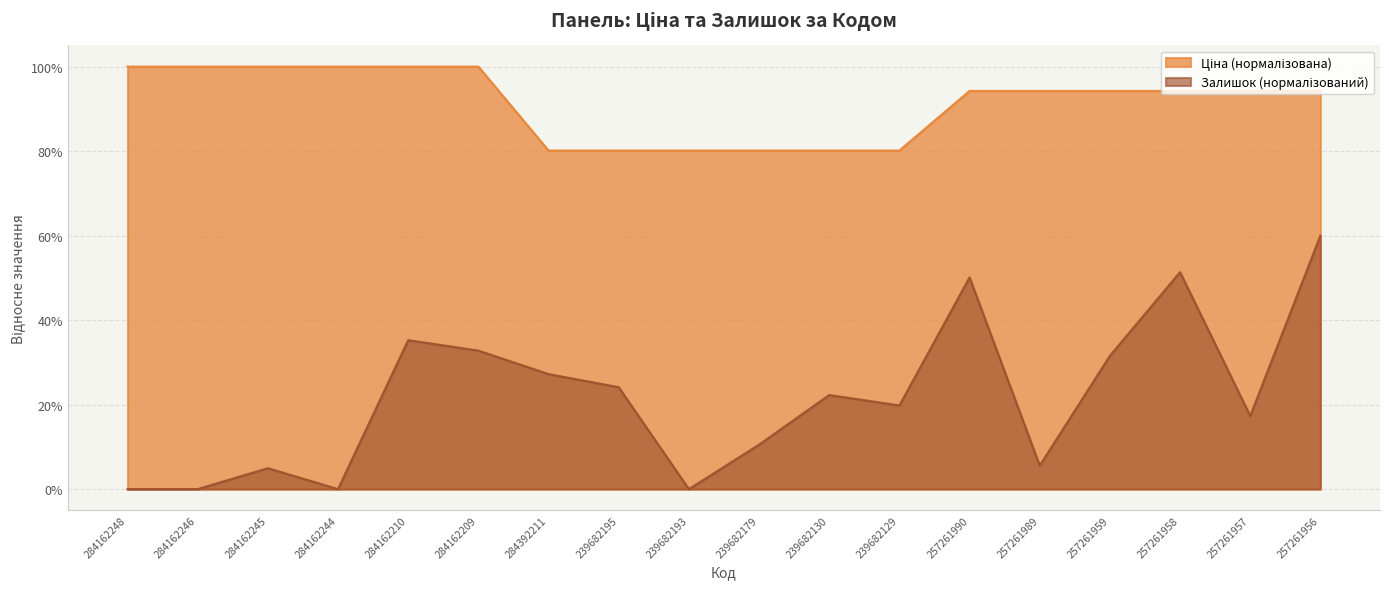

What is the value of the Залишок point at the 3rd from the left?

4.9